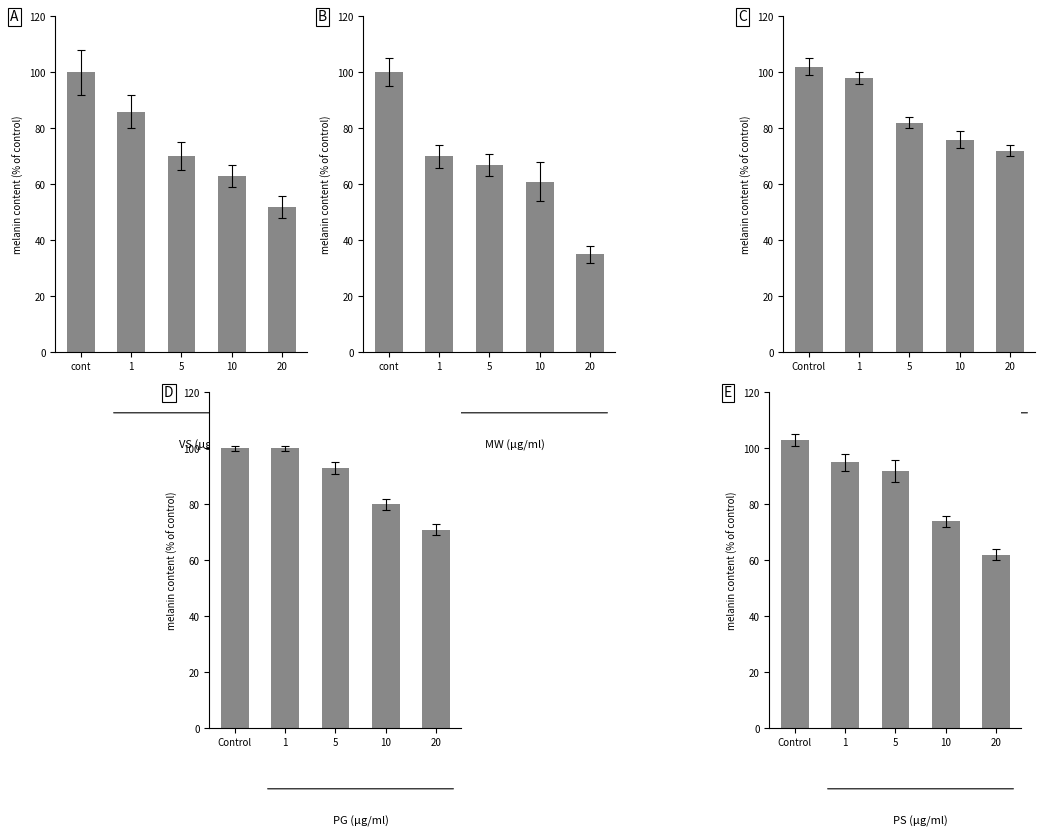

At which label does PG reach its minimum?

20